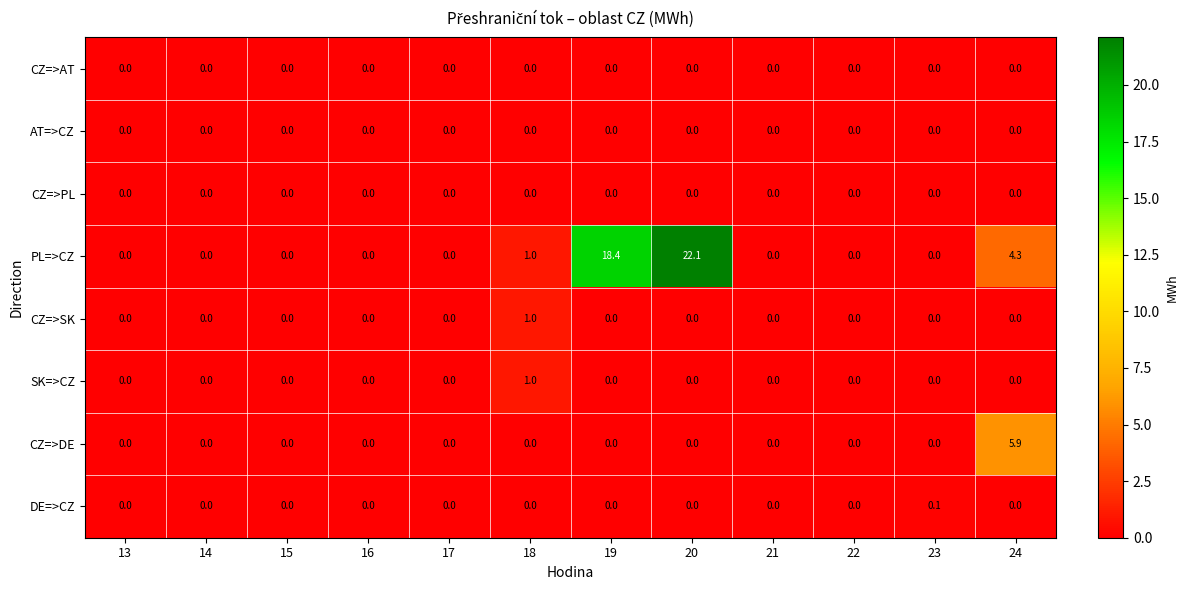

True or false: PL=>CZ has a value of 6.7 at 13.

False